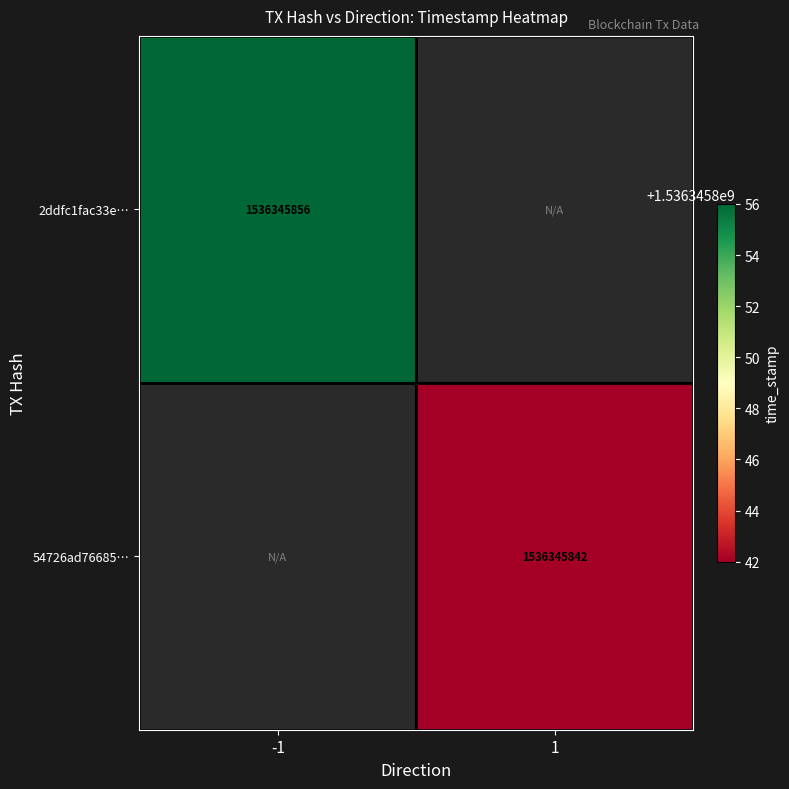

How many values in 2ddfc1fac33e49f566fe197d9f8e756a678c1bb are above zero?

1